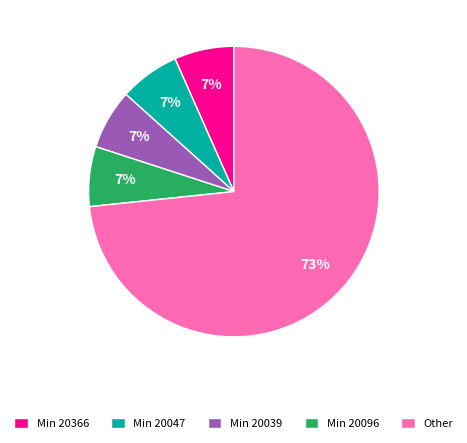

Is it true that Min 20096 is 7% of the pie?

True